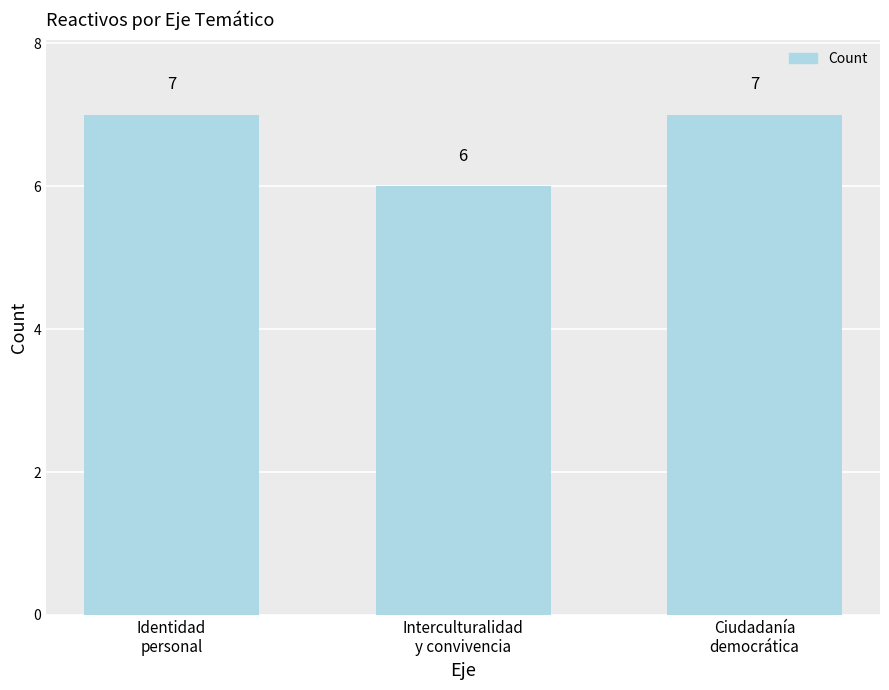

What is the minimum value shown in the chart?

6